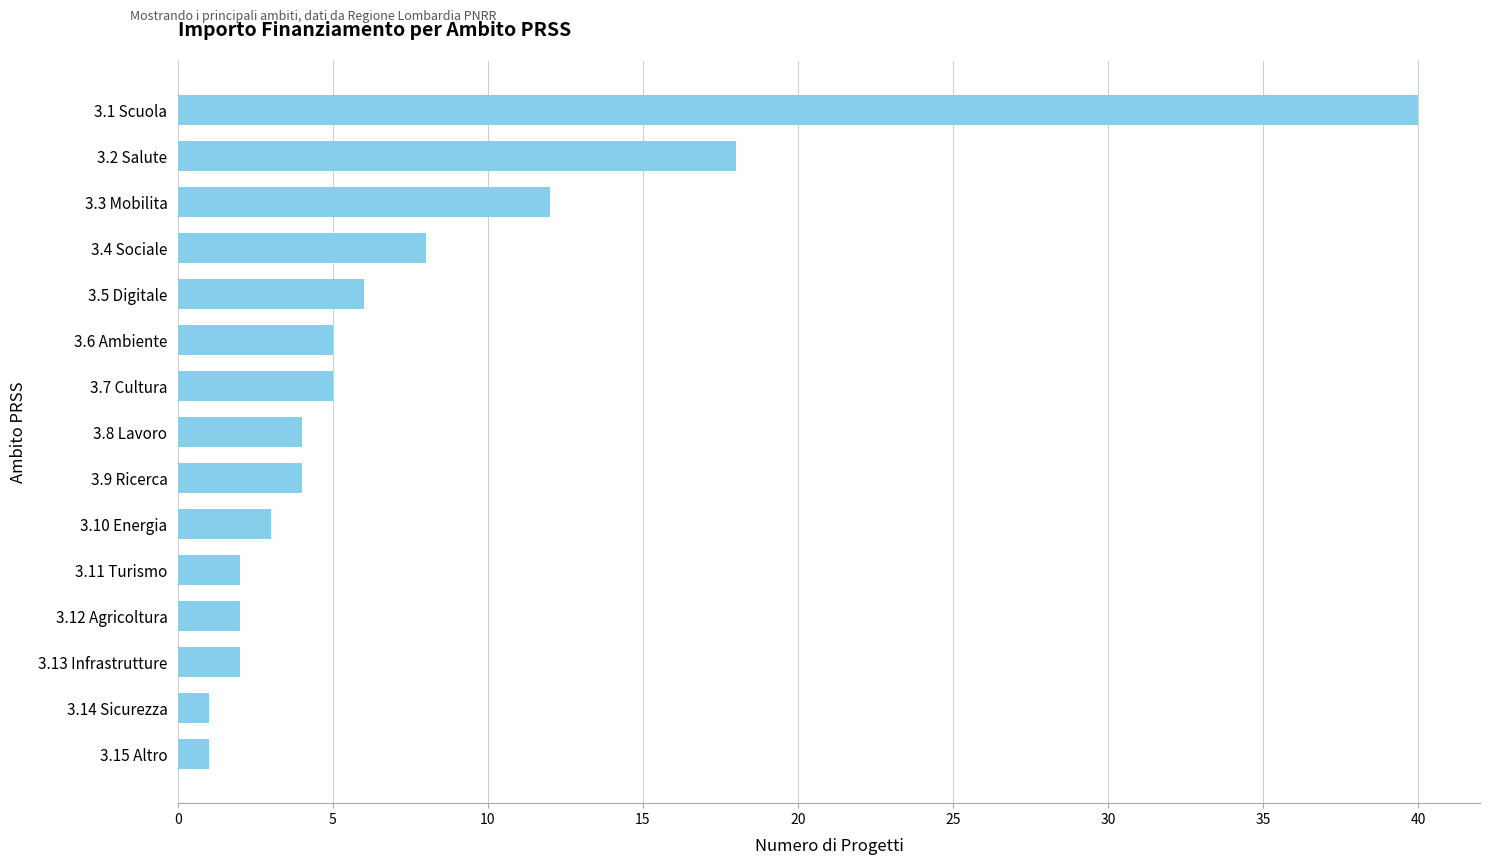

At which label is the value closest to 20?

3.2 Salute